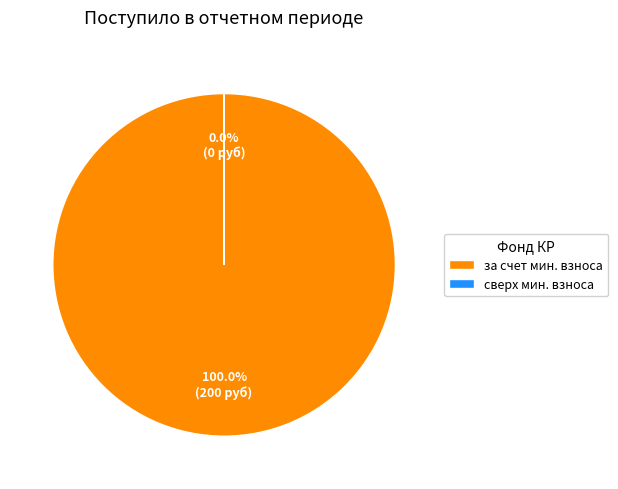

To the nearest percent, what is the difference between the сверх минимального размера взноса and за счет минимального взноса slice percentages?

100%